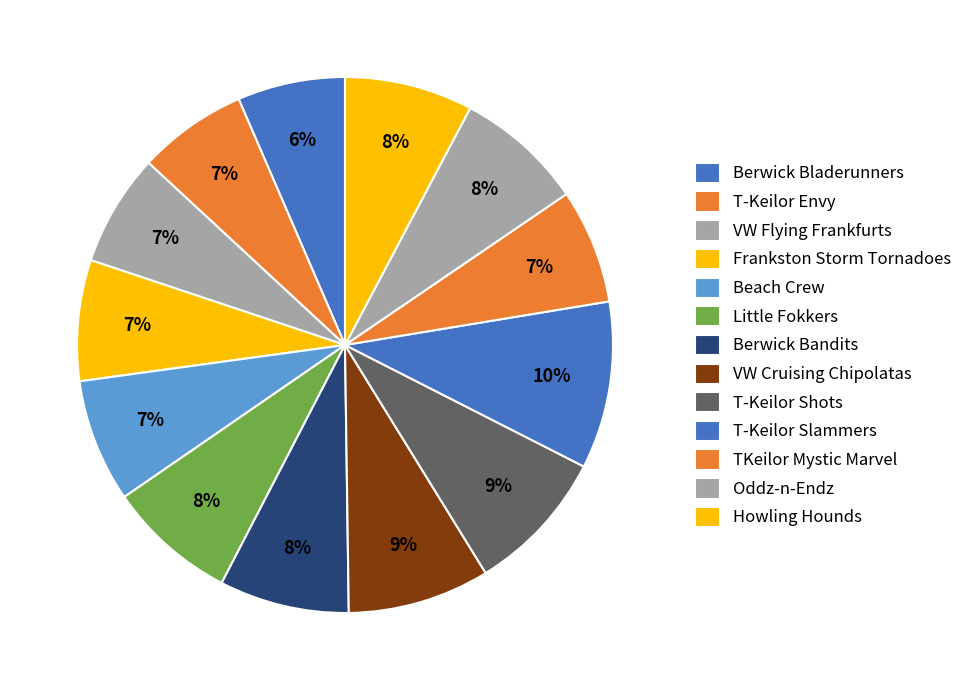

How many segments does this pie chart have?

13